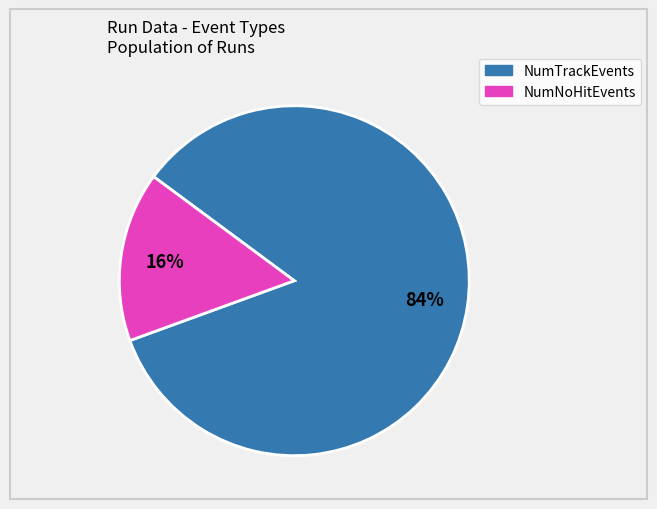

Does any single category account for the majority?

Yes